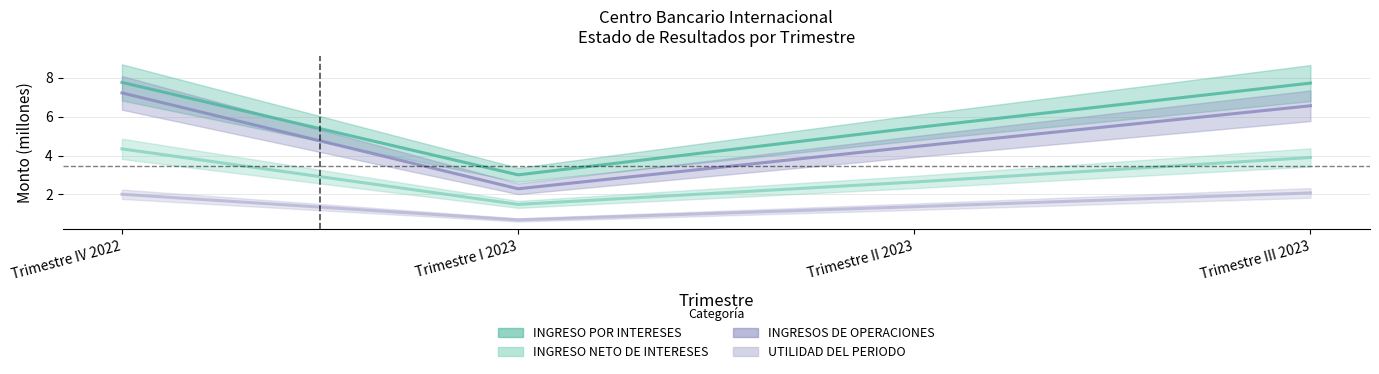

Reading right to left, transcribe all the data shown in this chart.

INGRESO POR INTERESES: 7.7	5.4	3.0	7.8
INGRESO NETO DE INTERESES: 3.9	2.6	1.5	4.3
INGRESOS DE OPERACIONES: 6.6	4.5	2.3	7.2
UTILIDAD DEL PERIODO: 2.1	1.4	0.7	2.0